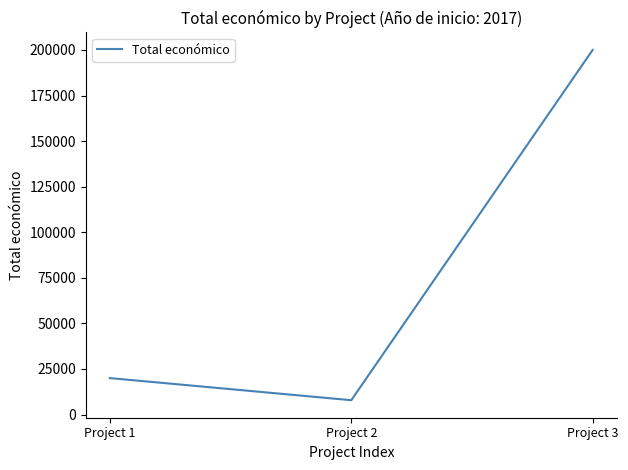

Rank the categories by value from highest to lowest.

Project 3, Project 1, Project 2